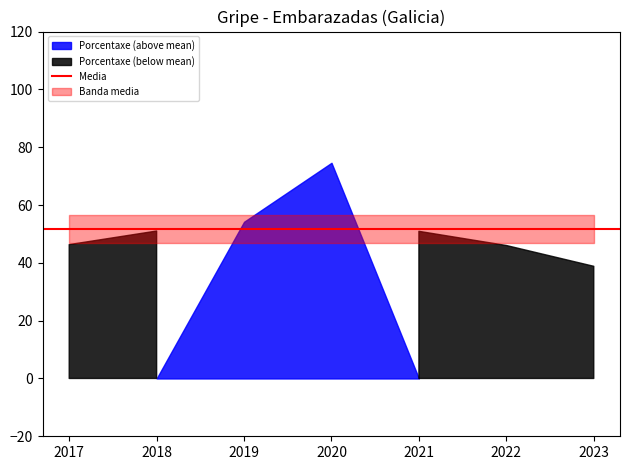

Reading left to right, what are all the values shown in this chart?

2017=46.3	2018=51.0	2019=54.2	2020=74.6	2021=50.9	2022=46.0	2023=38.8